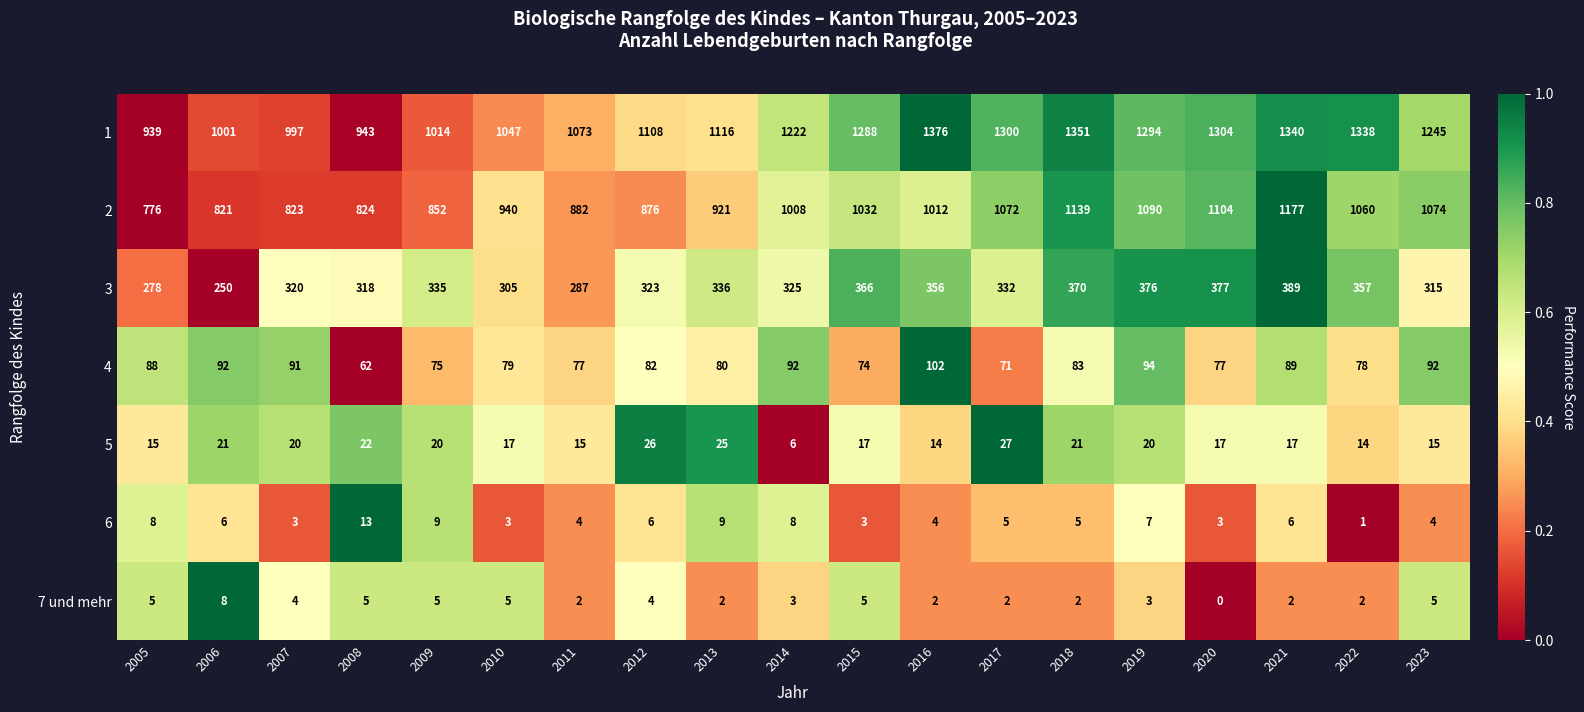

What is the spread (max minus min) of values at 2008?

938